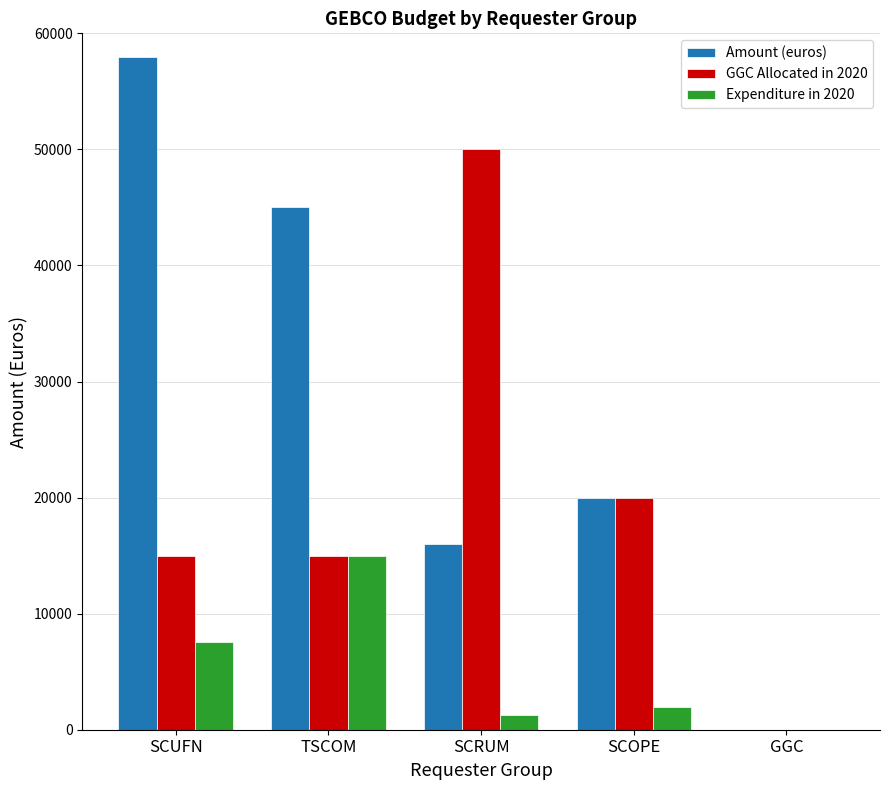

Reading left to right, list all the values displayed in this chart.

Amount (euros): 58000.0	45000.0	16000.0	20000.0	0.0
GGC Allocated in 2020: 15000.0	15000.0	50000.0	20000.0	0.0
Expenditure in 2020: 7590.0	15000.0	1239.0	2000.0	0.0